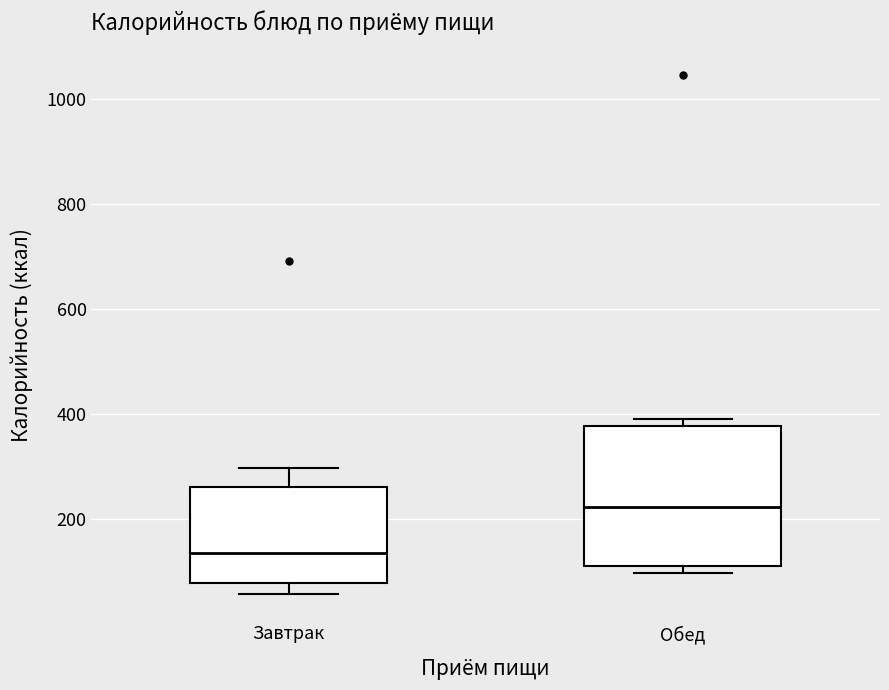

Which box's median line is the highest?

Обед